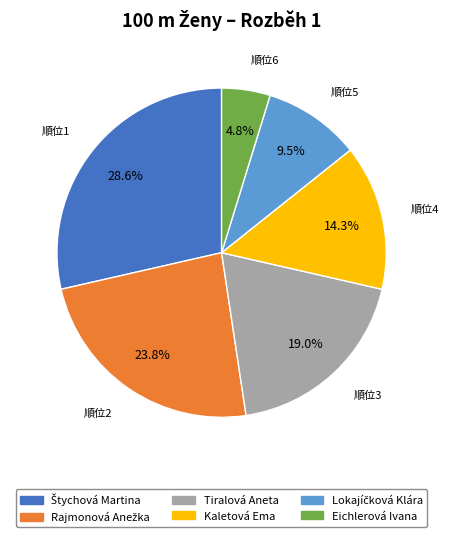

What is the smallest slice in the pie chart?

Eichlerová Ivana